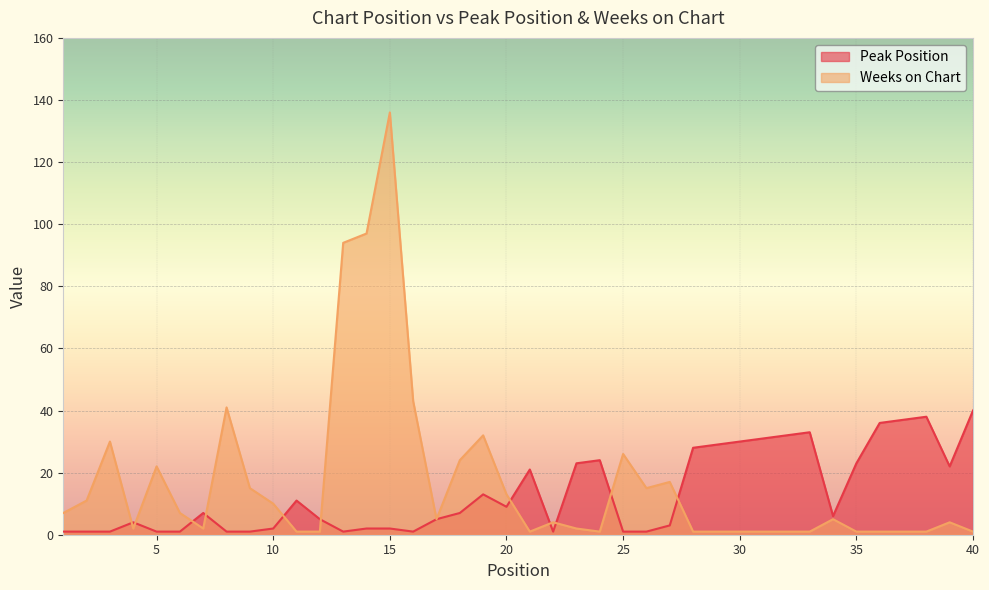

At how many categories does at least one series exceed 46?

3